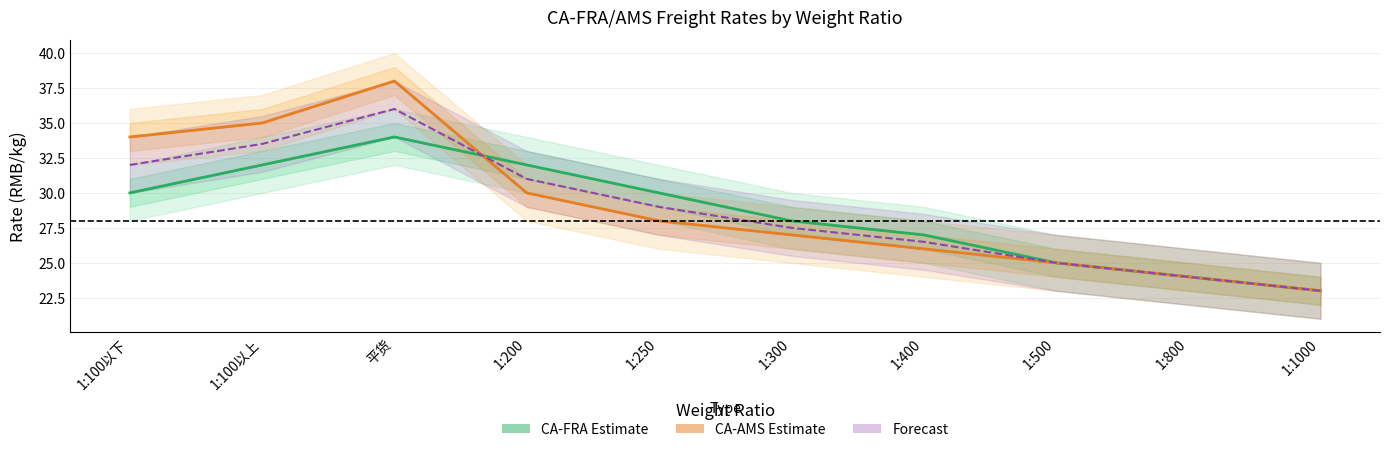

Reading left to right, what are all the values shown in this chart?

CA-FRA 100+: 30.0	32.0	34.0	32.0	30.0	28.0	27.0	25.0	24.0	23.0
CA-AMS 100+: 34.0	35.0	38.0	30.0	28.0	27.0	26.0	25.0	24.0	23.0
CA-AMS 500+: 32.0	33.5	36.0	31.0	29.0	27.5	26.5	25.0	24.0	23.0